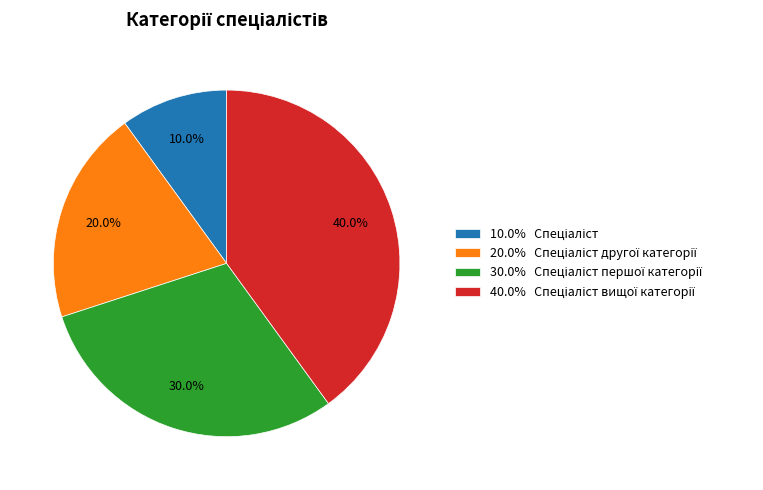

Does any single category account for the majority?

No